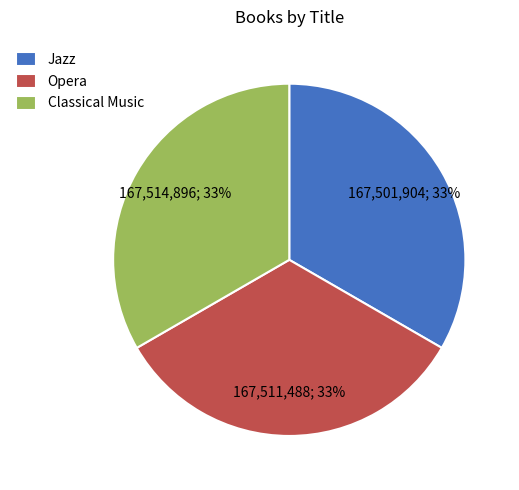

Is Opera the majority of the pie?

No